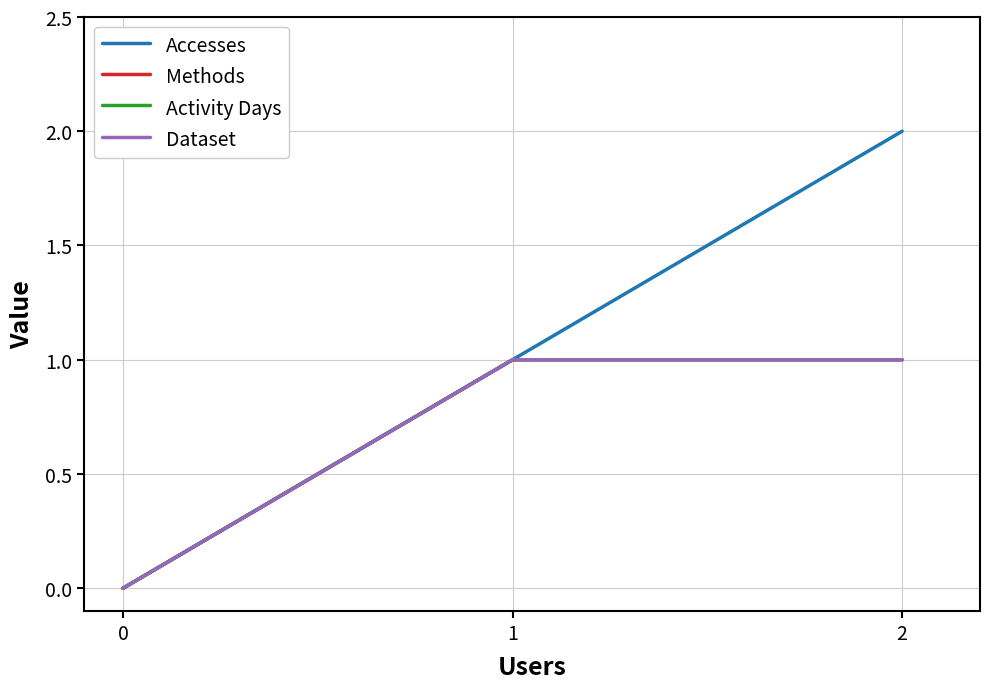

Is this an area chart (filled region under the line)?

No